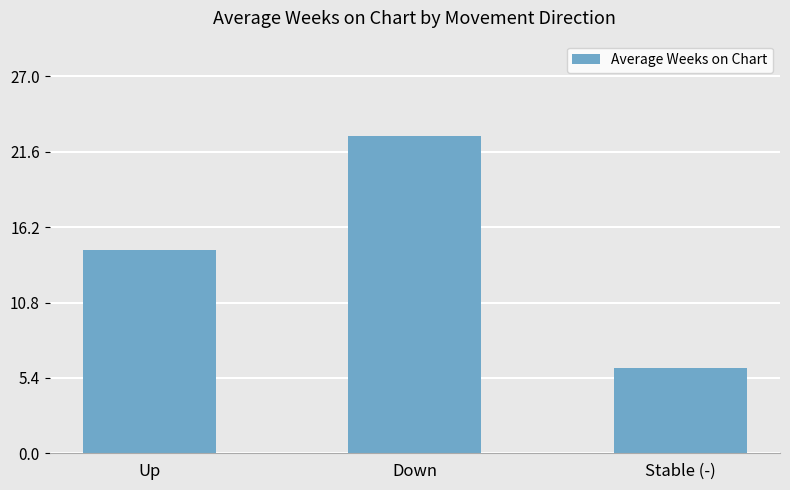

At which category does the chart reach its peak across all series?

Down